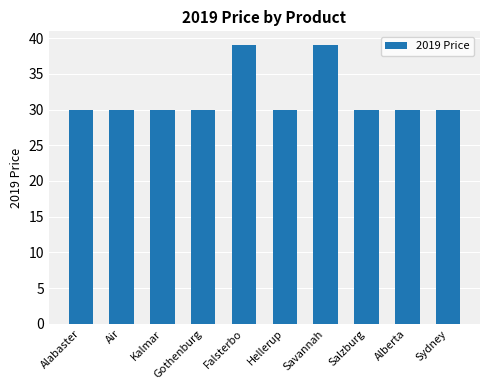

Are the bars grouped side by side (vs. stacked)?

No